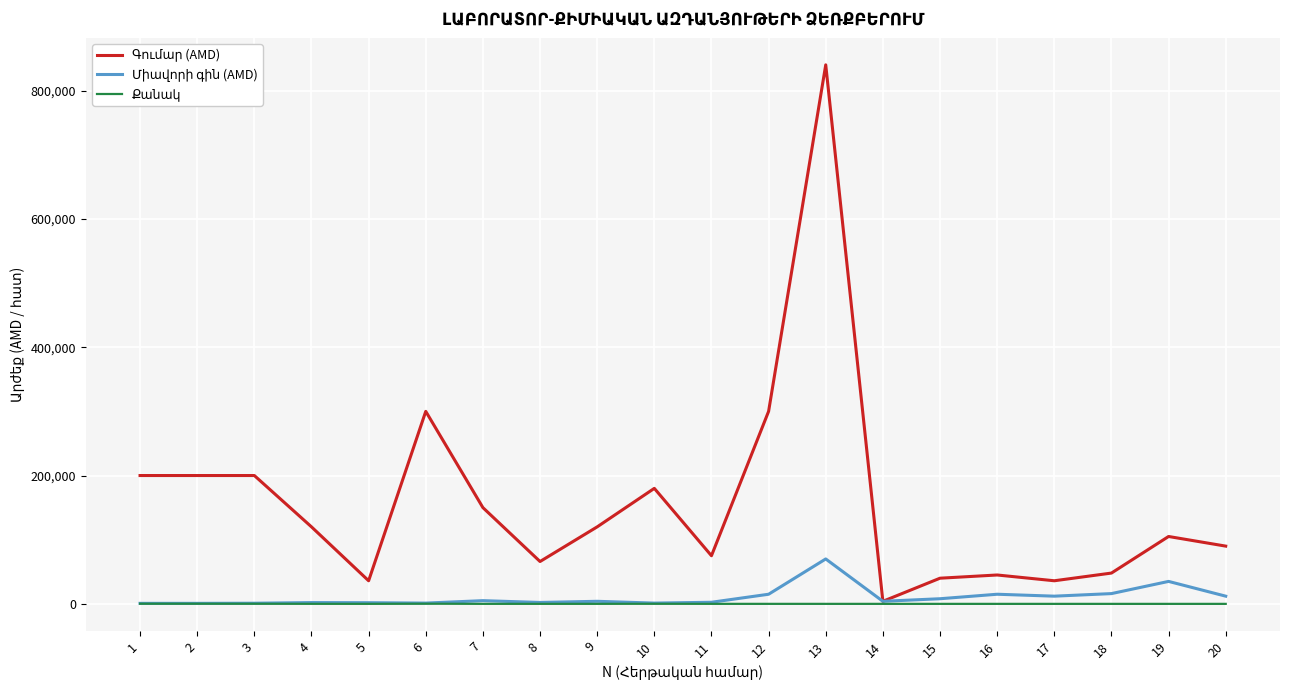

At which category is the sum across all series the highest?

13